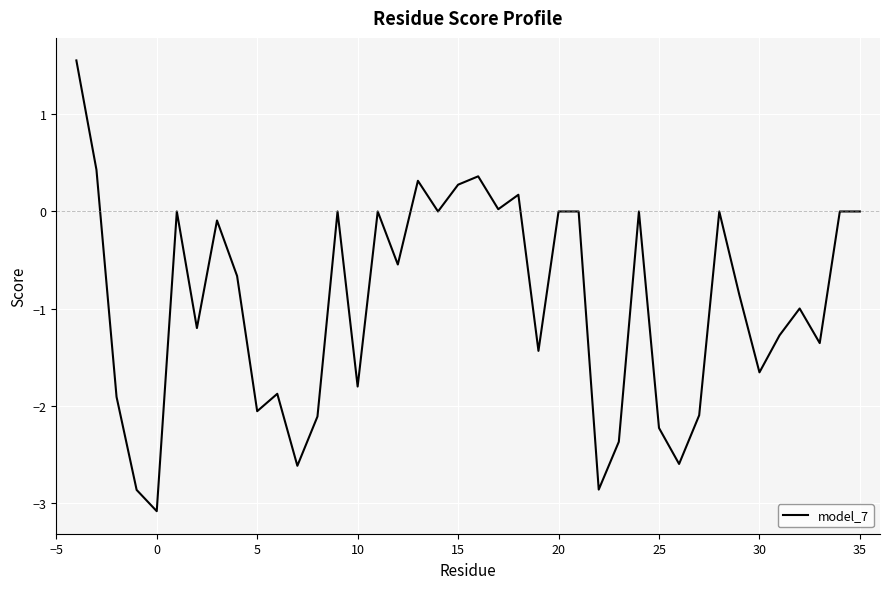

What is the difference between the maximum and minimum values?

4.6